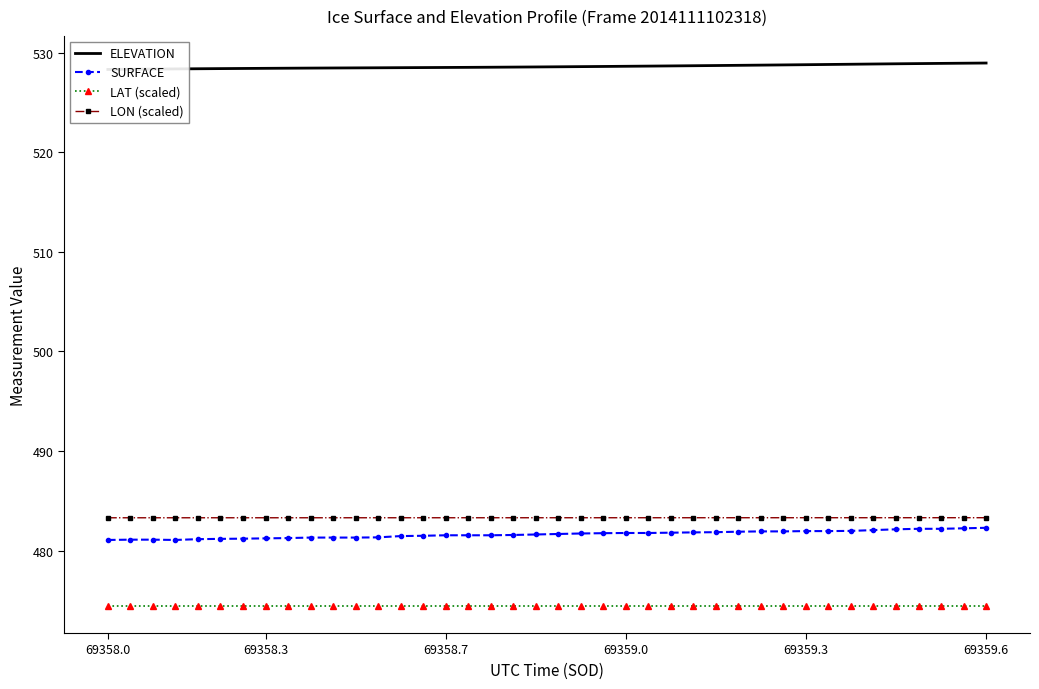

True or false: LAT (scaled) has more than 2 interior local peaks.

False